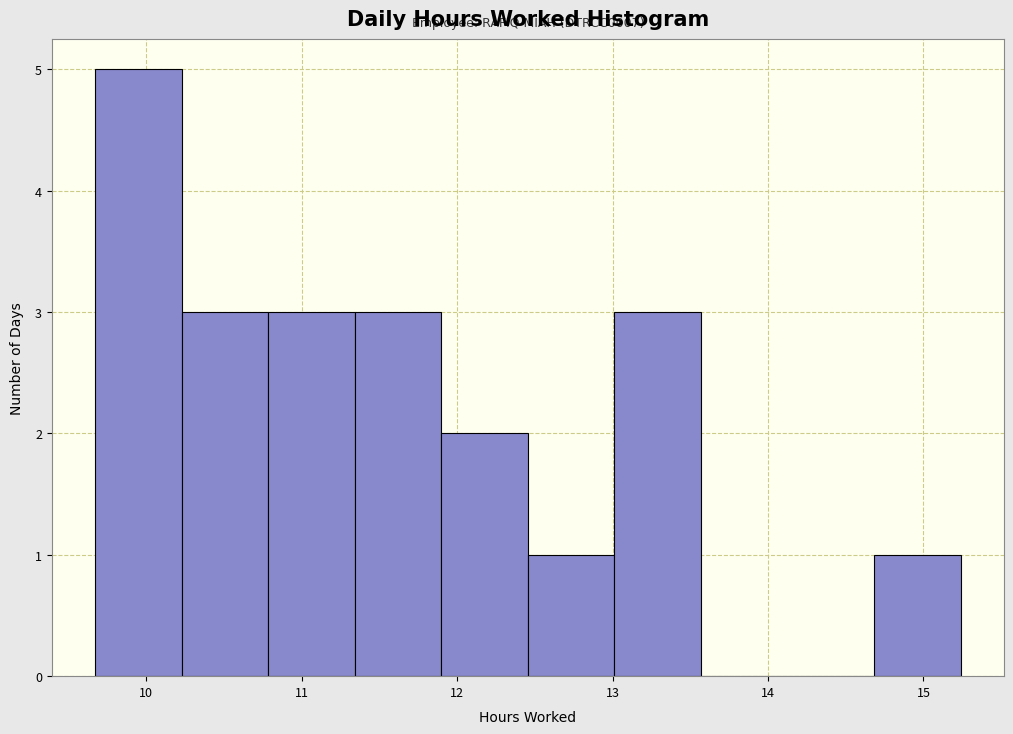

Over which range of the x-axis is the bar tallest?

9.7 to 10.2